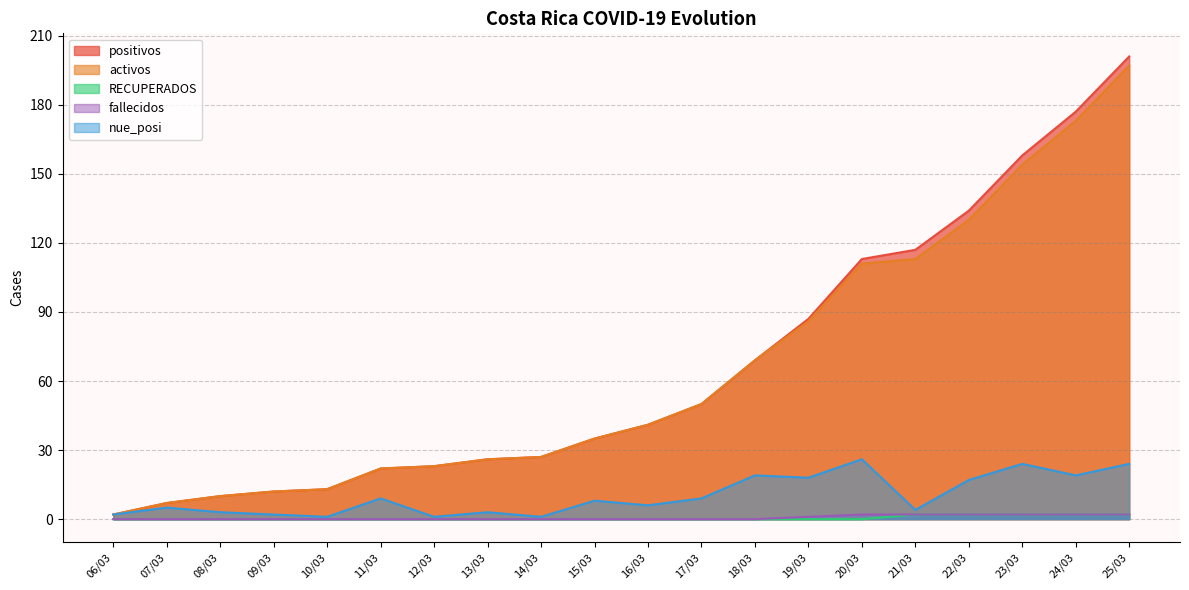

What is the highest value of the RECUPERADOS series?

2